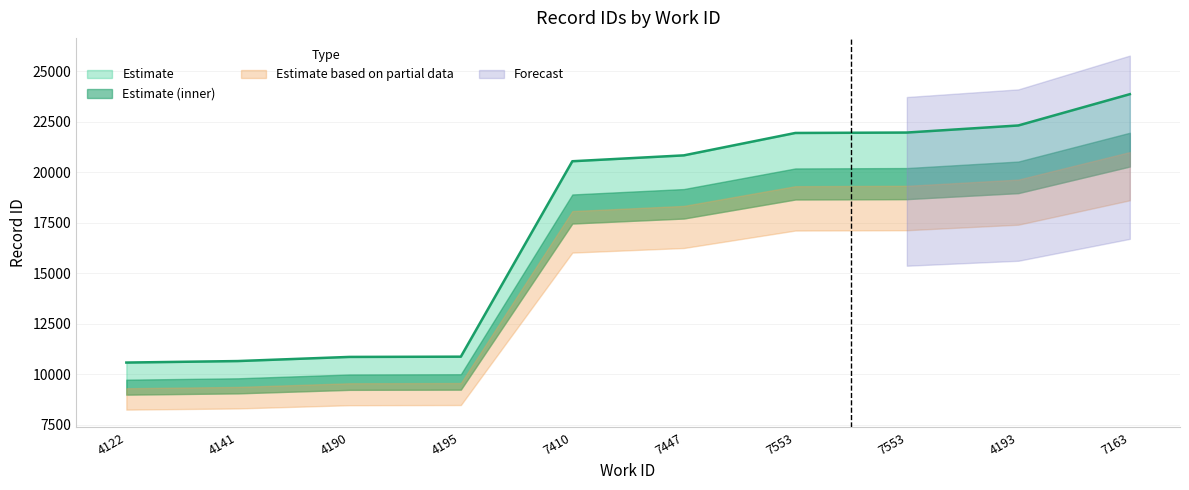

Is this an area chart (filled region under the line)?

No